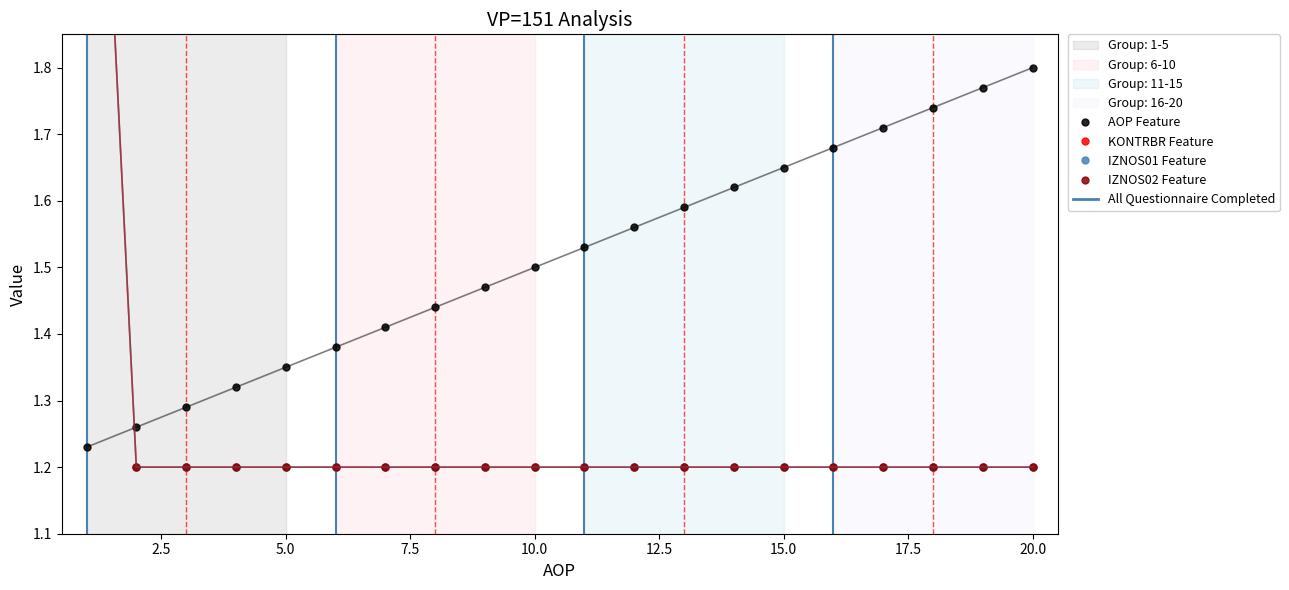

How many series are shown in this chart?

4